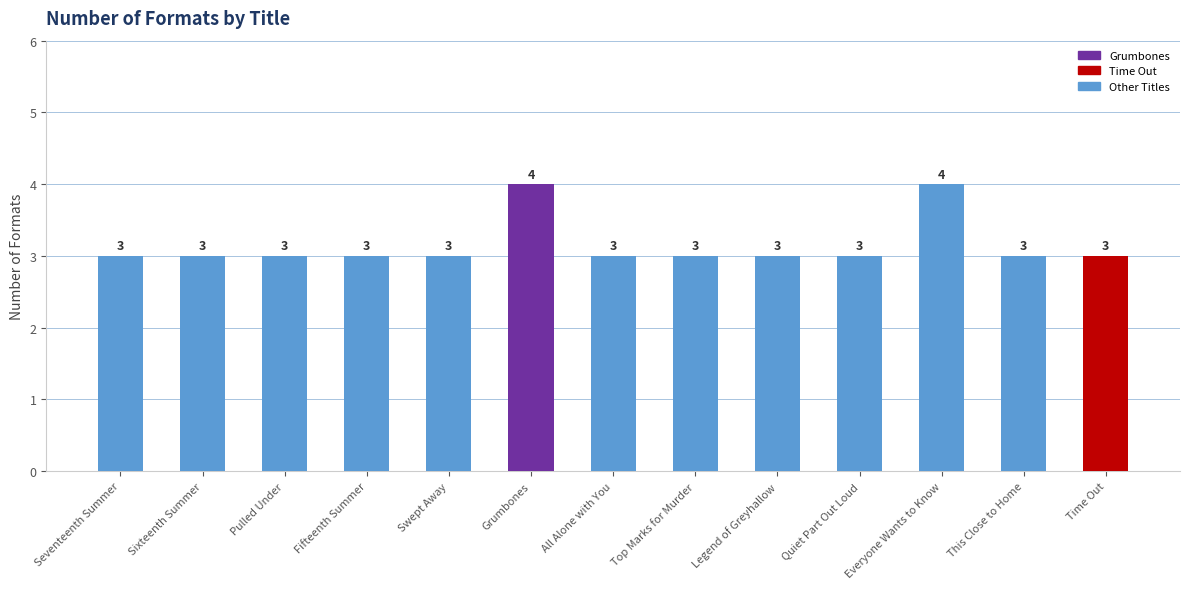

Approximately how many times larger is the value at Grumbones compared to Pulled Under?

1.3